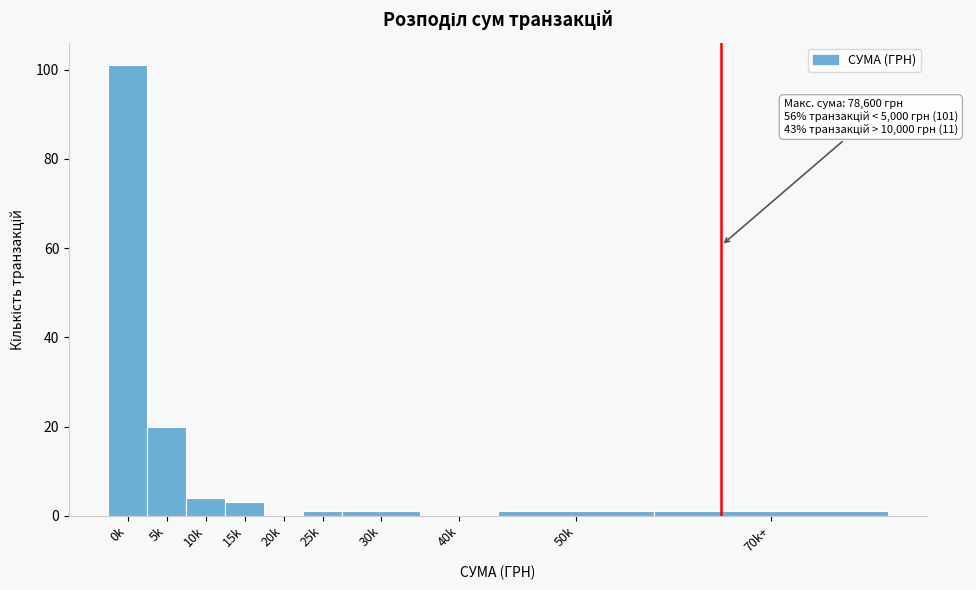

Reading left to right, what are all the values shown in this chart?

0k=101	5k=20	10k=4	15k=3	20k=0	25k=1	30k=1	40k=0	50k=1	70k+=1